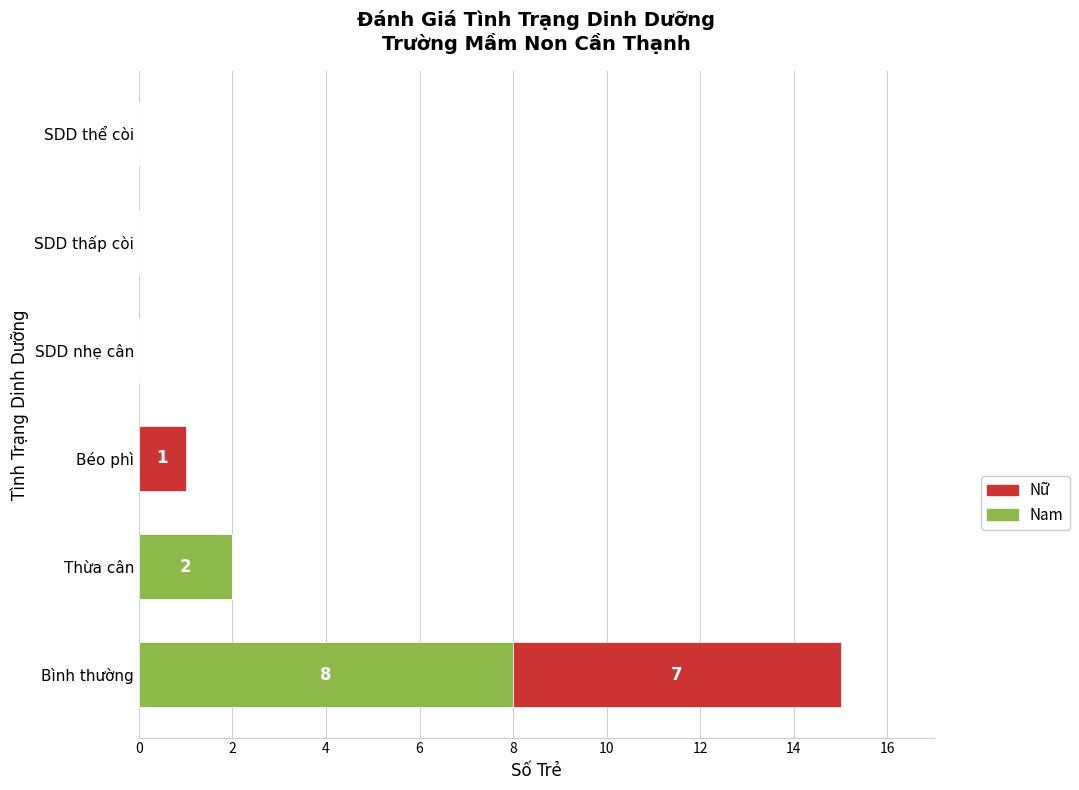

What is the highest value of the Nam series?

8